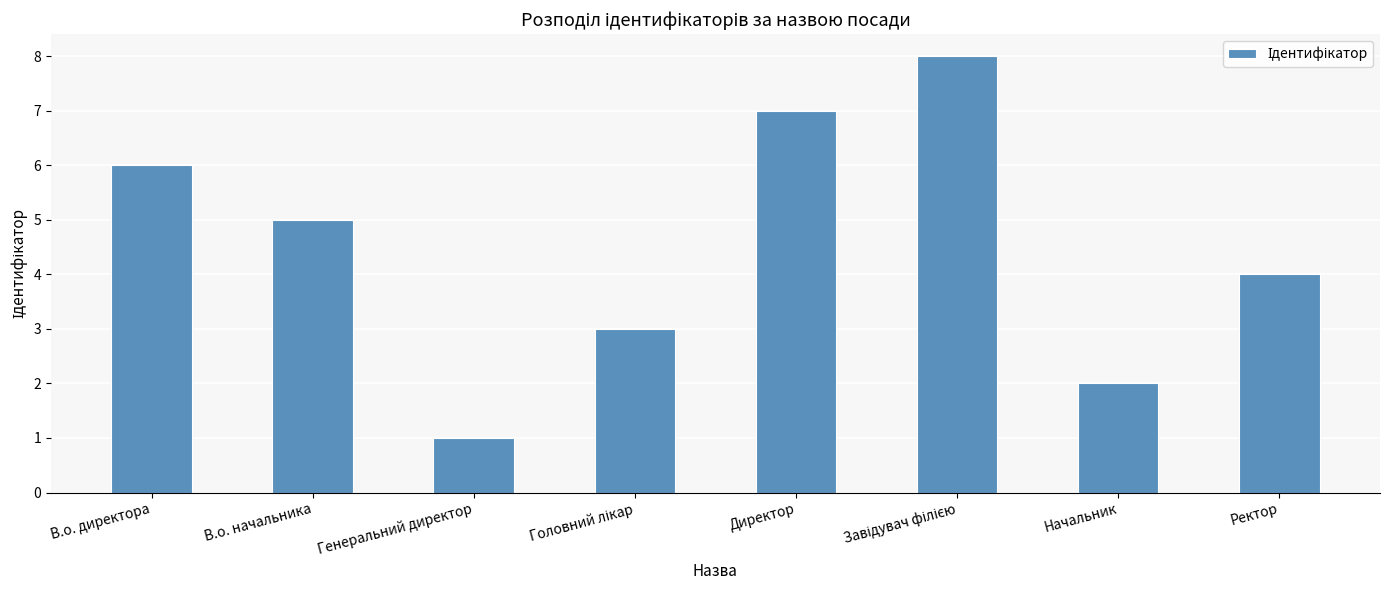

What is the difference between the maximum and minimum values?

7